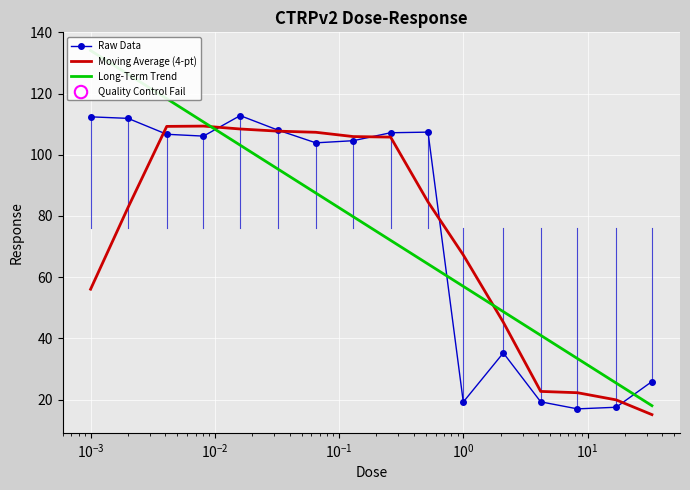

What is the lowest value of the Raw Data series?

17.0